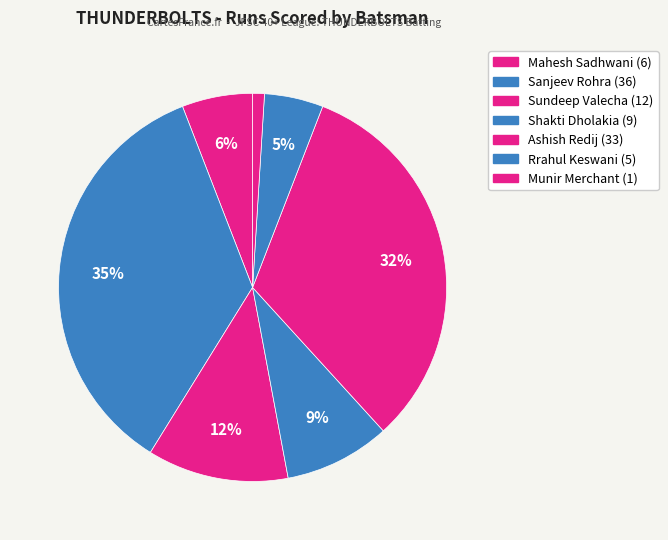

Does any single category account for the majority?

No